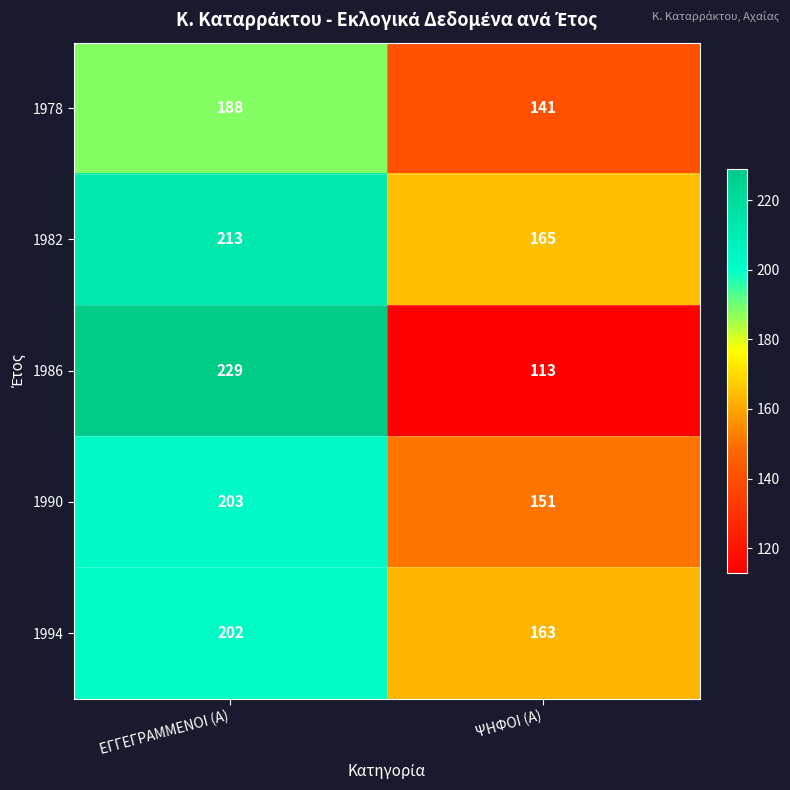

Reading right to left, transcribe all the data shown in this chart.

1978: ΨΗΦΟΙ (Α)=141	ΕΓΓΕΓΡΑΜΜΕΝΟΙ (Α)=188
1982: ΨΗΦΟΙ (Α)=165	ΕΓΓΕΓΡΑΜΜΕΝΟΙ (Α)=213
1986: ΨΗΦΟΙ (Α)=113	ΕΓΓΕΓΡΑΜΜΕΝΟΙ (Α)=229
1990: ΨΗΦΟΙ (Α)=151	ΕΓΓΕΓΡΑΜΜΕΝΟΙ (Α)=203
1994: ΨΗΦΟΙ (Α)=163	ΕΓΓΕΓΡΑΜΜΕΝΟΙ (Α)=202